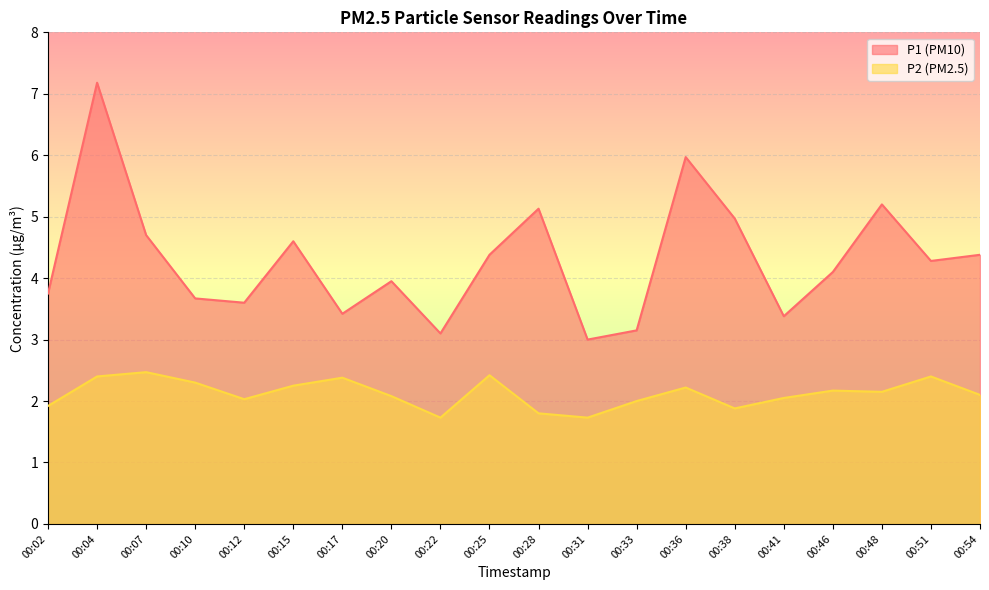

True or false: P1 and P2 cross at least once.

False